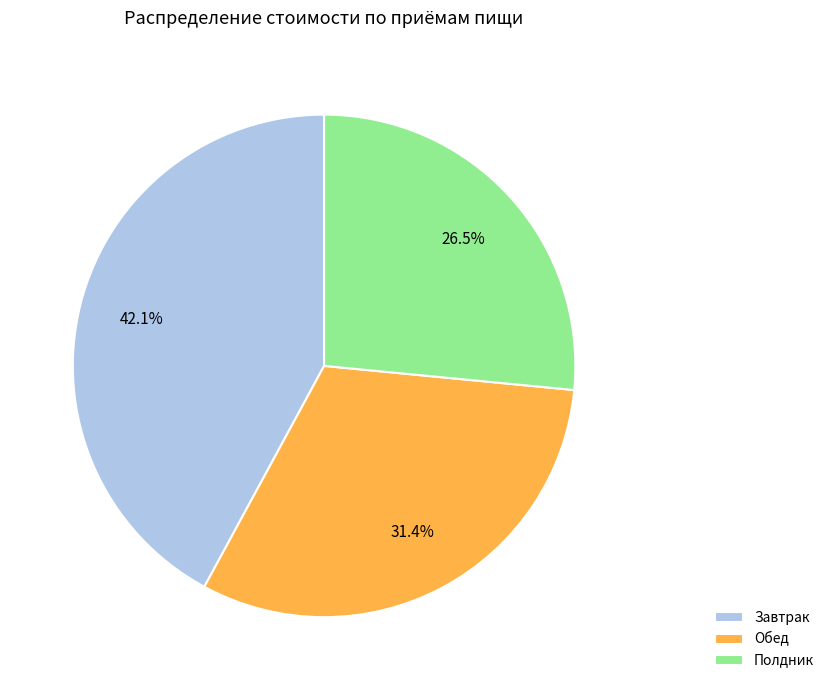

Approximately how many times larger is the value at Обед compared to Завтрак?

0.7